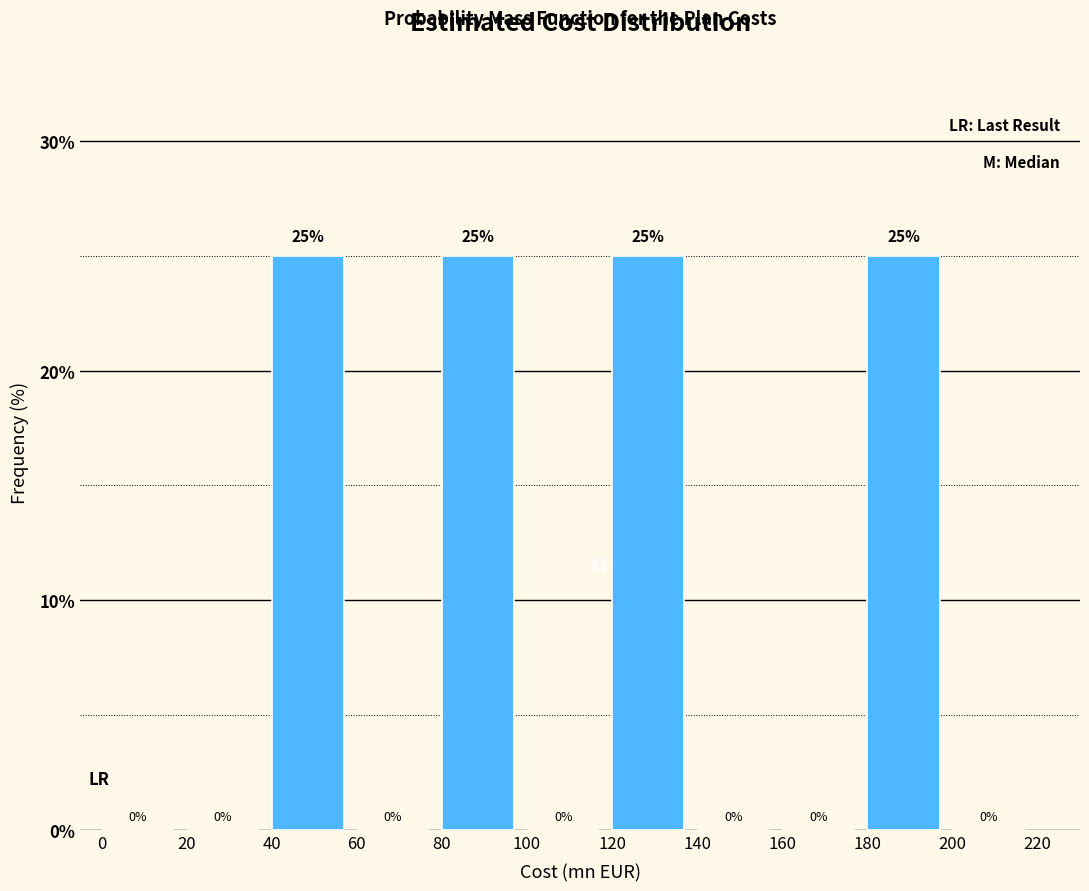

Reading left to right, transcribe this chart: for each bar, give the range it covers on the x-axis and its height.

0 to 20: 0
20 to 40: 0
40 to 60: 25
60 to 80: 0
80 to 100: 25
100 to 120: 0
120 to 140: 25
140 to 160: 0
160 to 180: 0
180 to 200: 25
200 to 220: 0